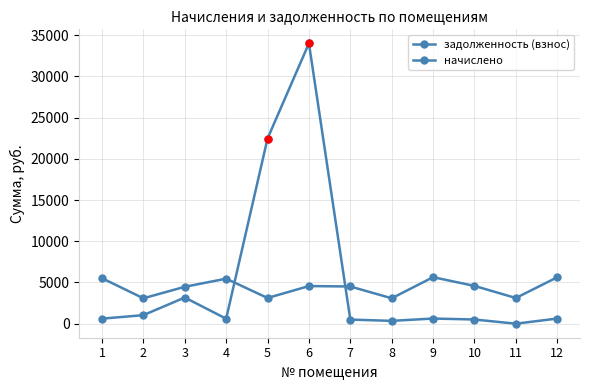

Where is начислено nearest to the value 4361?

3